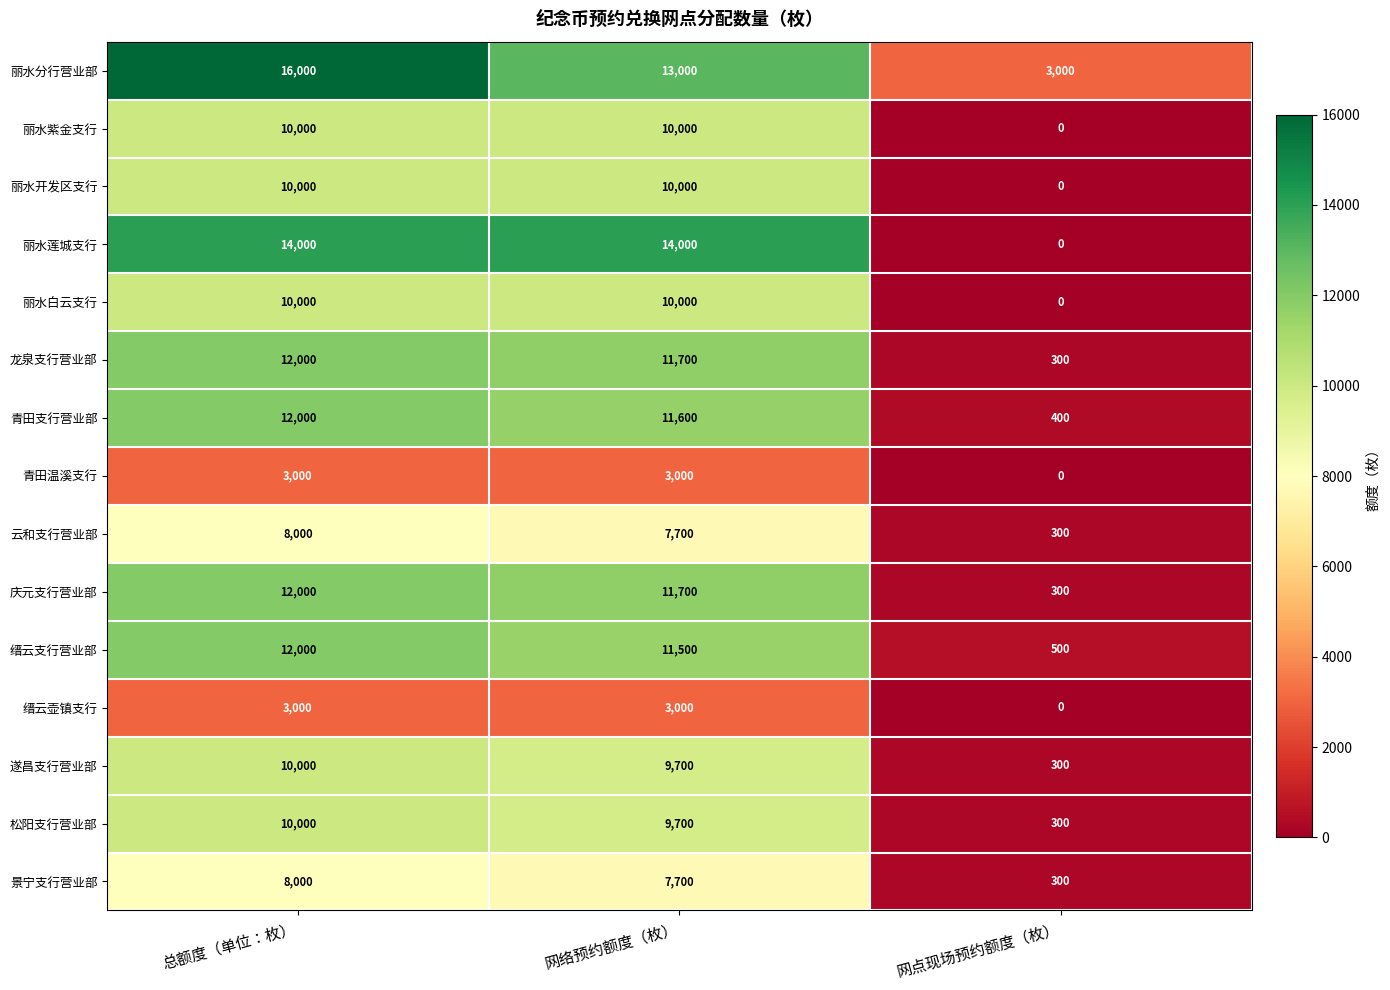

Count the number of data series in this chart.

15